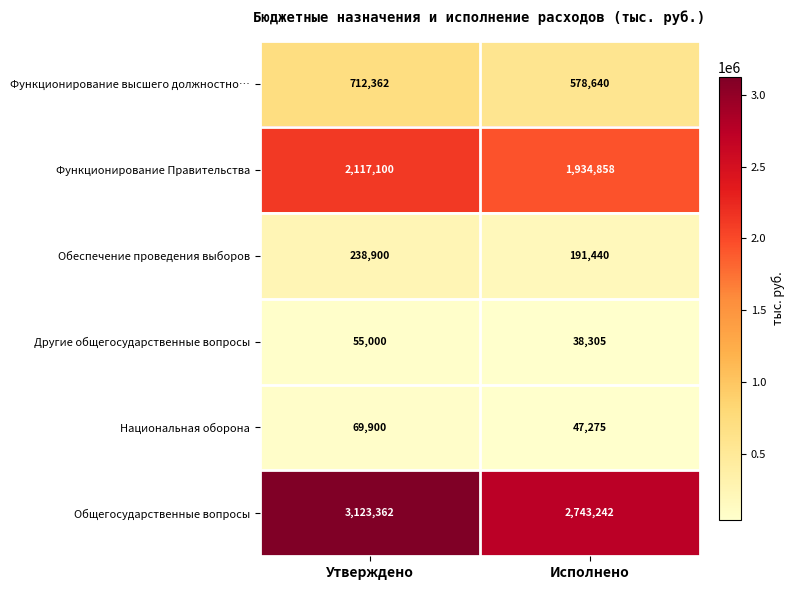

The value of Общегосударственные вопросы at Исполнено is 4701702. True or false?

False